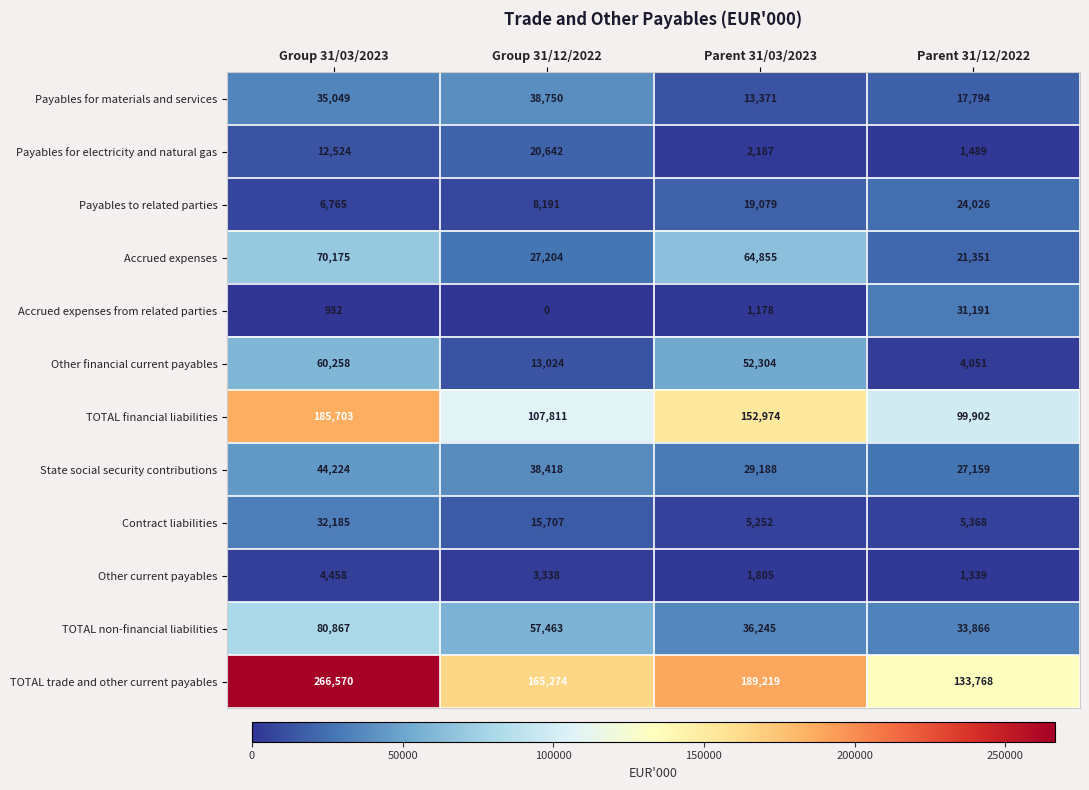

What is the minimum value for TOTAL non-financial liabilities?

33866